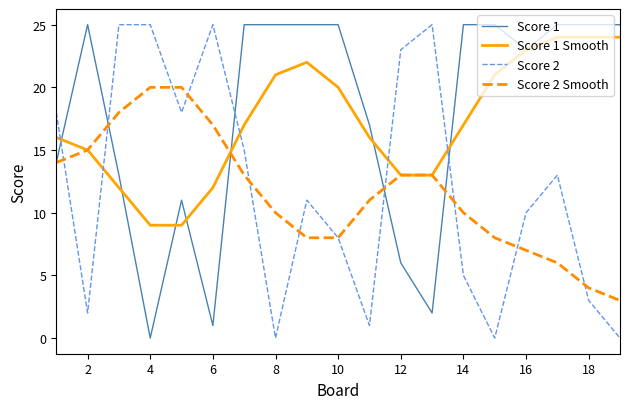

After their last crossing, which series has the higher values: Score 1 or Score 2 Smooth?

Score 1